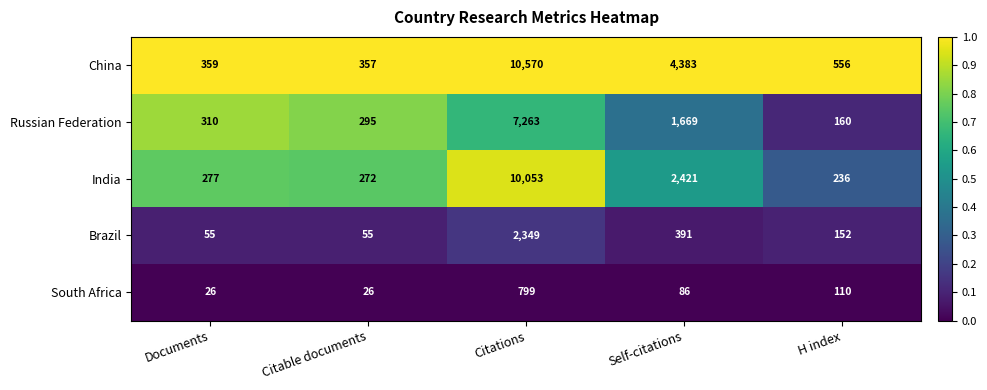

Rank the series at Citations from lowest to highest value.

South Africa, Brazil, Russian Federation, India, China